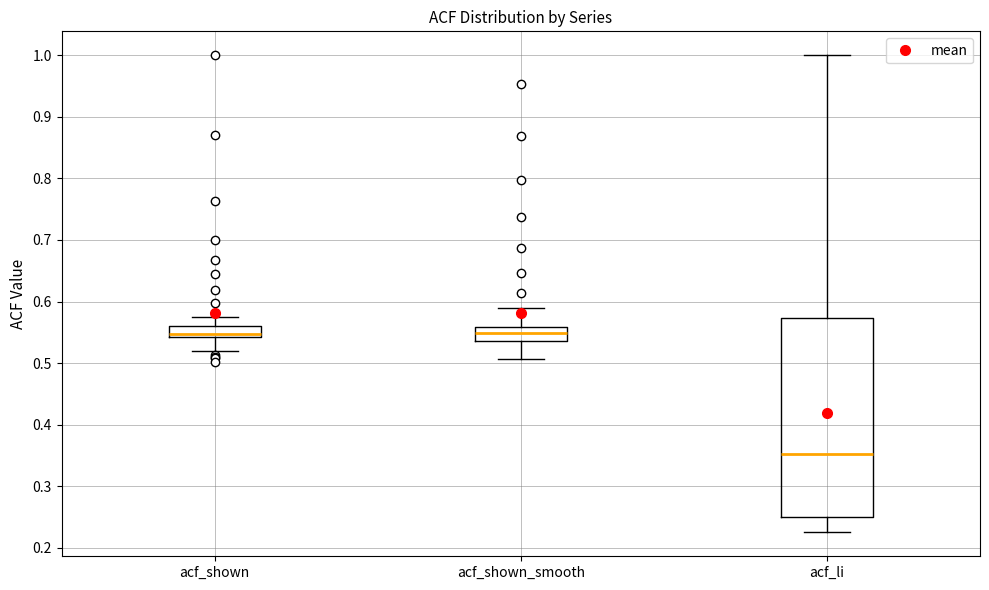

Reading left to right, transcribe this box plot: for each box, give where its median line is, the range the box spans, and where its two whiskers end, as read against the y-axis. The values are not printed on the chart, so give them approximately, as read against the axis.

acf_shown: median 0.55, box 0.54 to 0.56, whiskers 0.52 to 0.58
acf_shown_smooth: median 0.55, box 0.54 to 0.56, whiskers 0.51 to 0.59
acf_li: median 0.35, box 0.25 to 0.57, whiskers 0.23 to 1.00